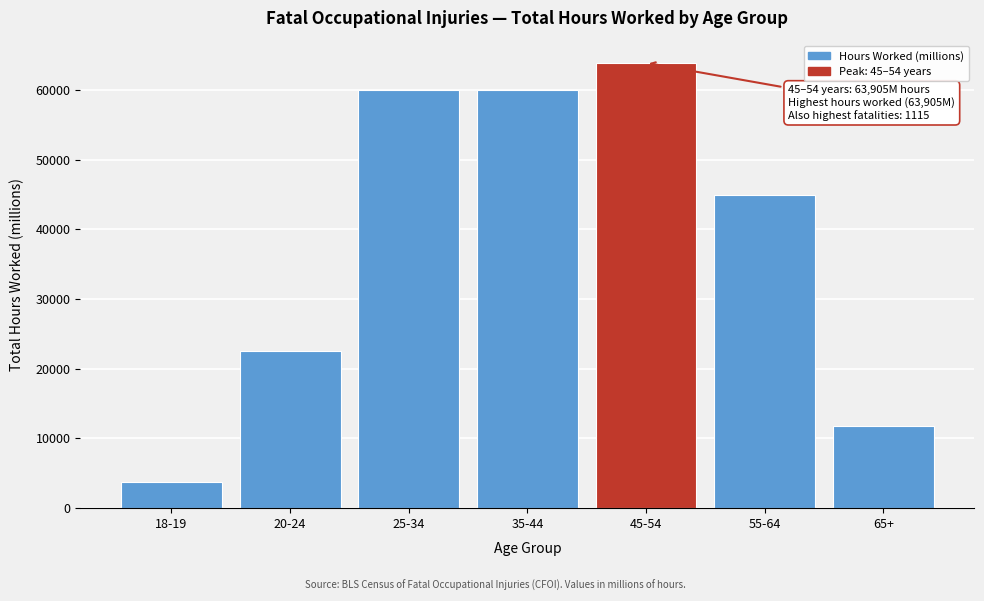

The value at 55-64 is 44912. True or false?

True